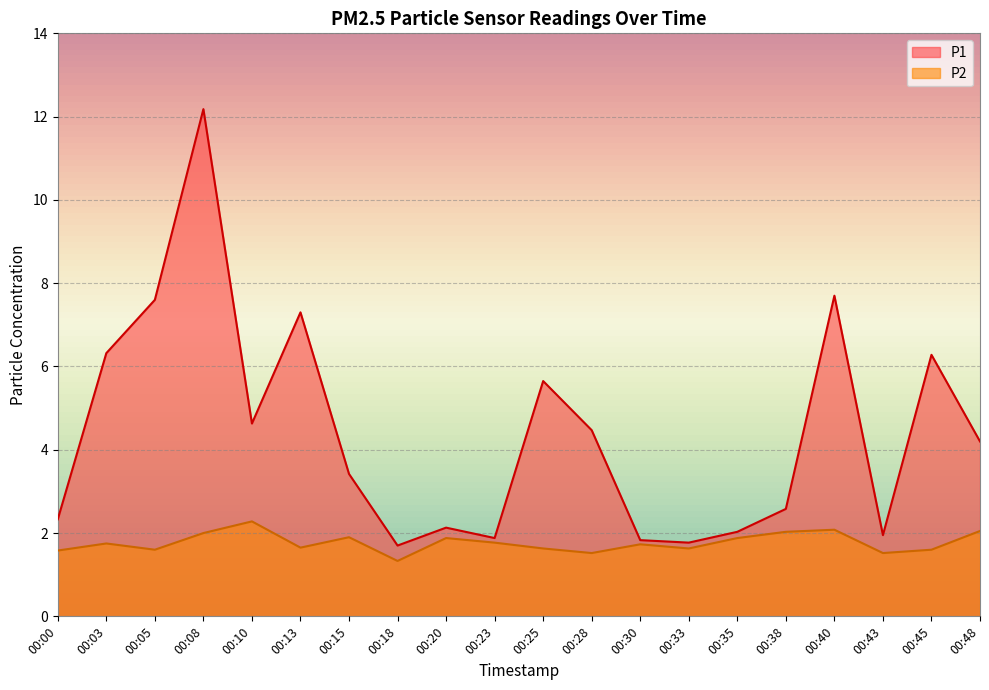

Reading right to left, list all the values displayed in this chart.

P1: 00:48=4.2	00:45=6.3	00:43=1.9	00:40=7.7	00:38=2.6	00:35=2.0	00:33=1.8	00:30=1.8	00:28=4.5	00:25=5.7	00:23=1.9	00:20=2.1	00:18=1.7	00:15=3.4	00:13=7.3	00:10=4.6	00:08=12.2	00:05=7.6	00:03=6.3	00:00=2.3
P2: 00:48=2.0	00:45=1.6	00:43=1.5	00:40=2.1	00:38=2.0	00:35=1.9	00:33=1.6	00:30=1.7	00:28=1.5	00:25=1.6	00:23=1.8	00:20=1.9	00:18=1.3	00:15=1.9	00:13=1.6	00:10=2.3	00:08=2.0	00:05=1.6	00:03=1.8	00:00=1.6